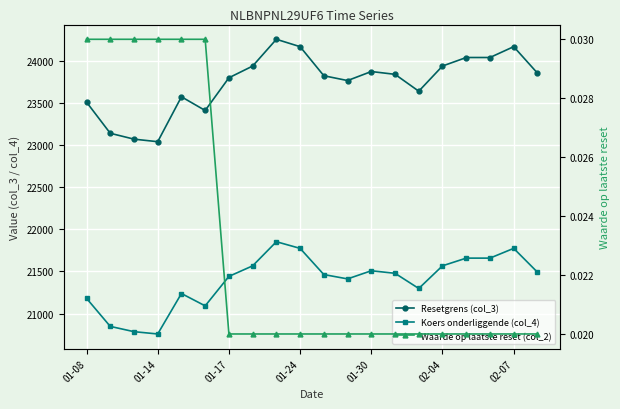

True or false: Resetgrens (col_3) and Waarde op laatste reset (col_2) cross at least once.

False